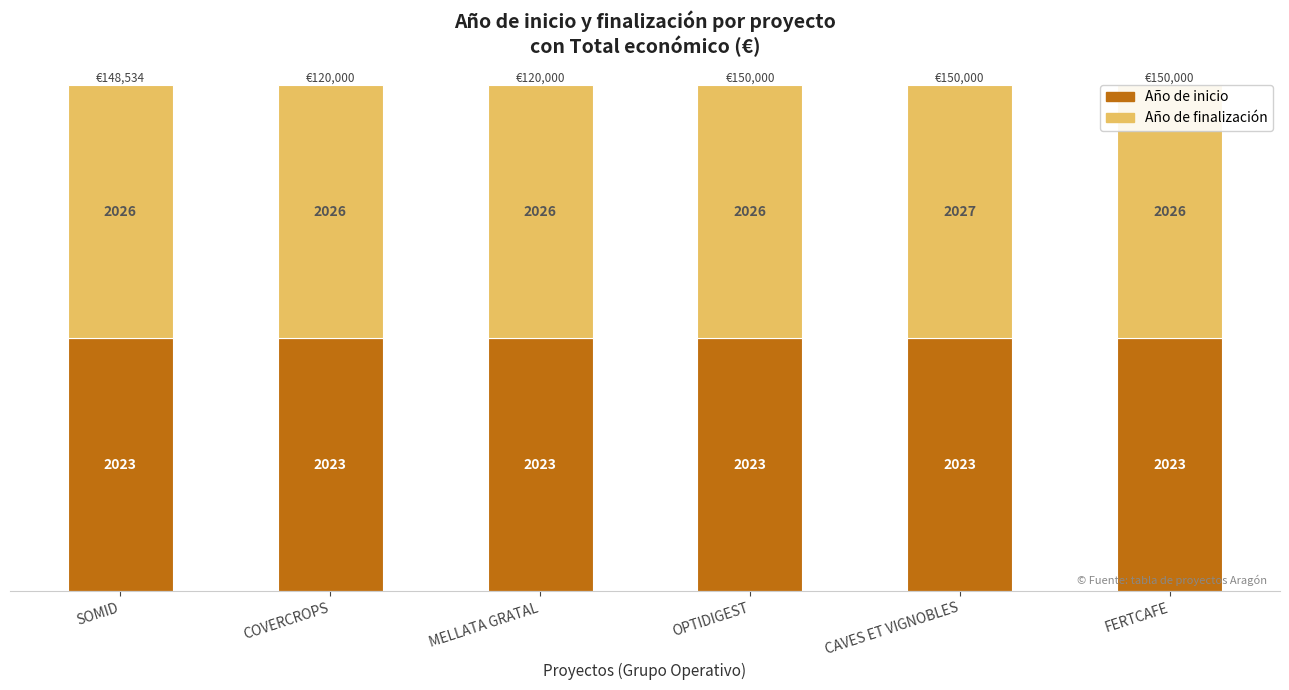

Does the chart contain any negative values?

No